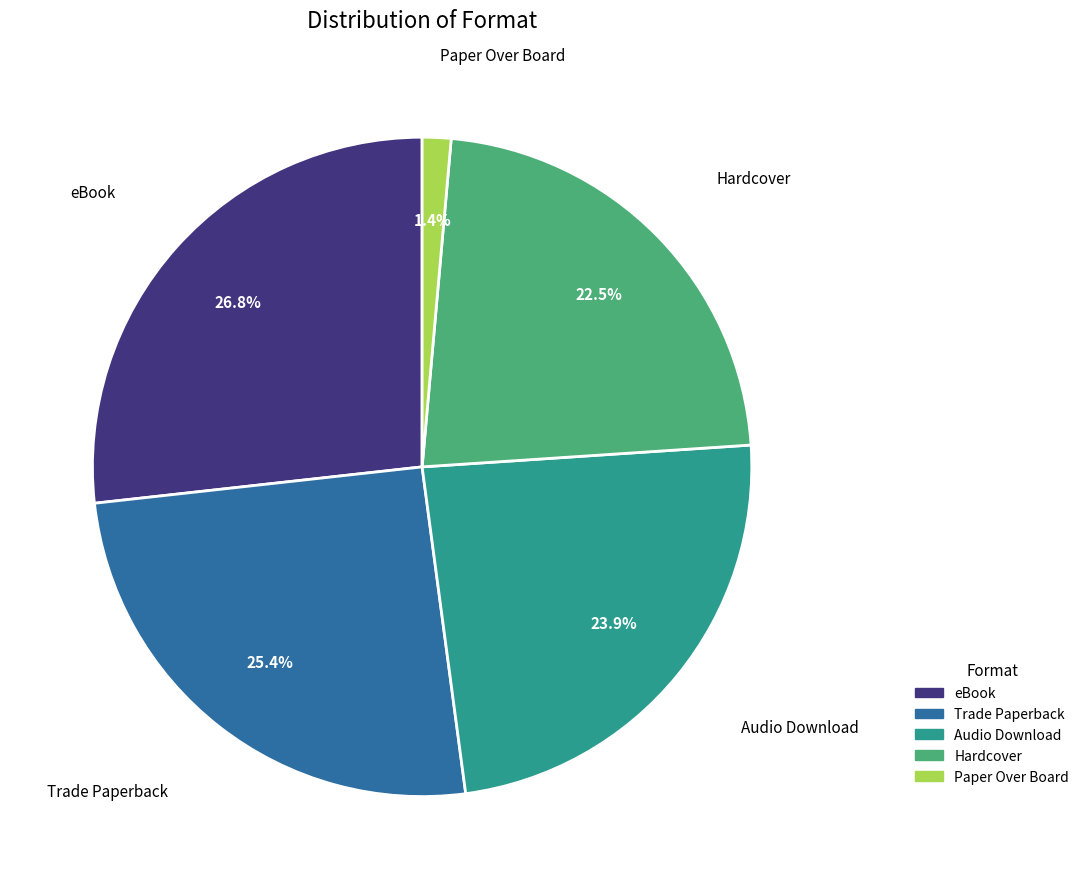

To the nearest percent, what is the difference between the largest and smallest slice percentages?

25%